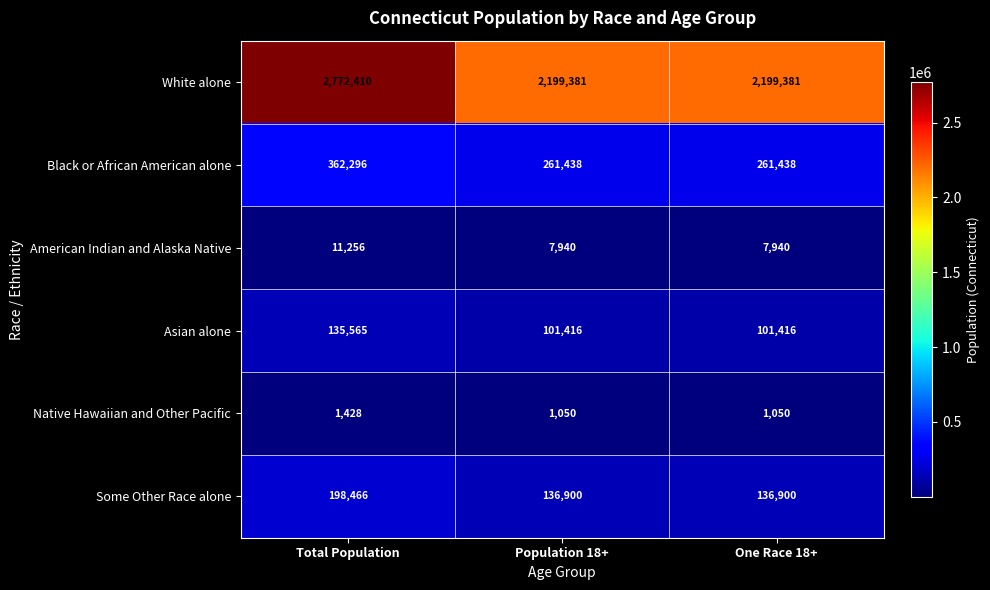

Rank the series at One Race 18+ from lowest to highest value.

Native Hawaiian and Other Pacific, American Indian and Alaska Native, Asian alone, Some Other Race alone, Black or African American alone, White alone